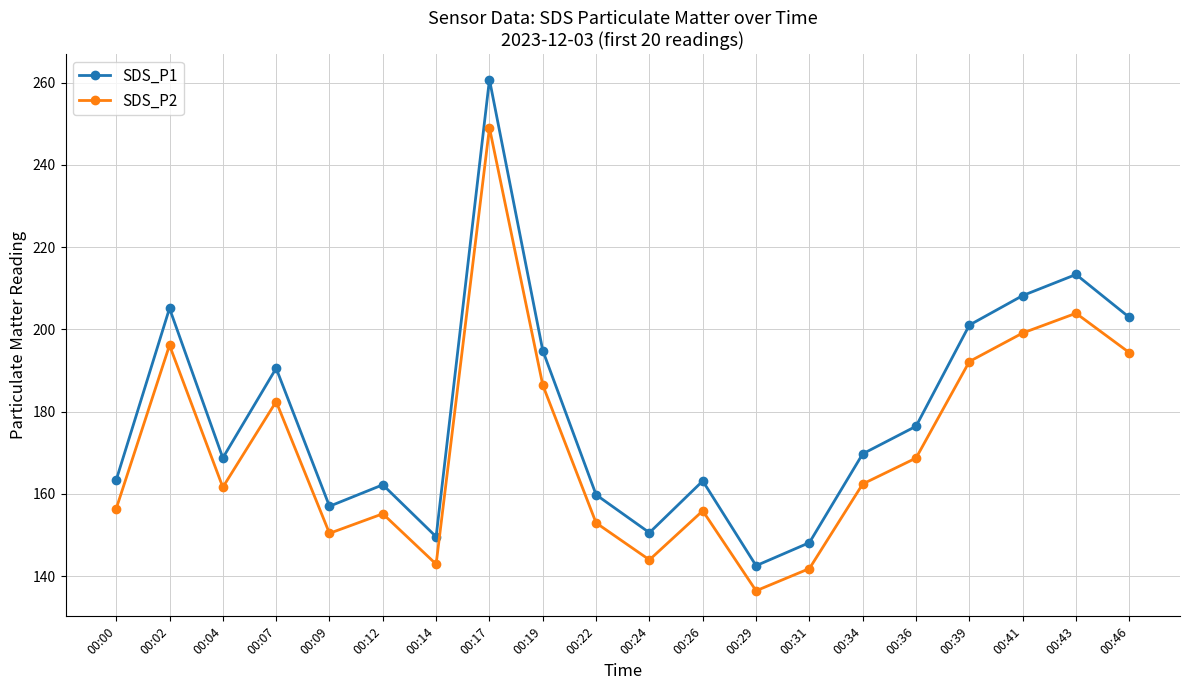

The value of SDS_P1 at 00:41 is 208.2. True or false?

True